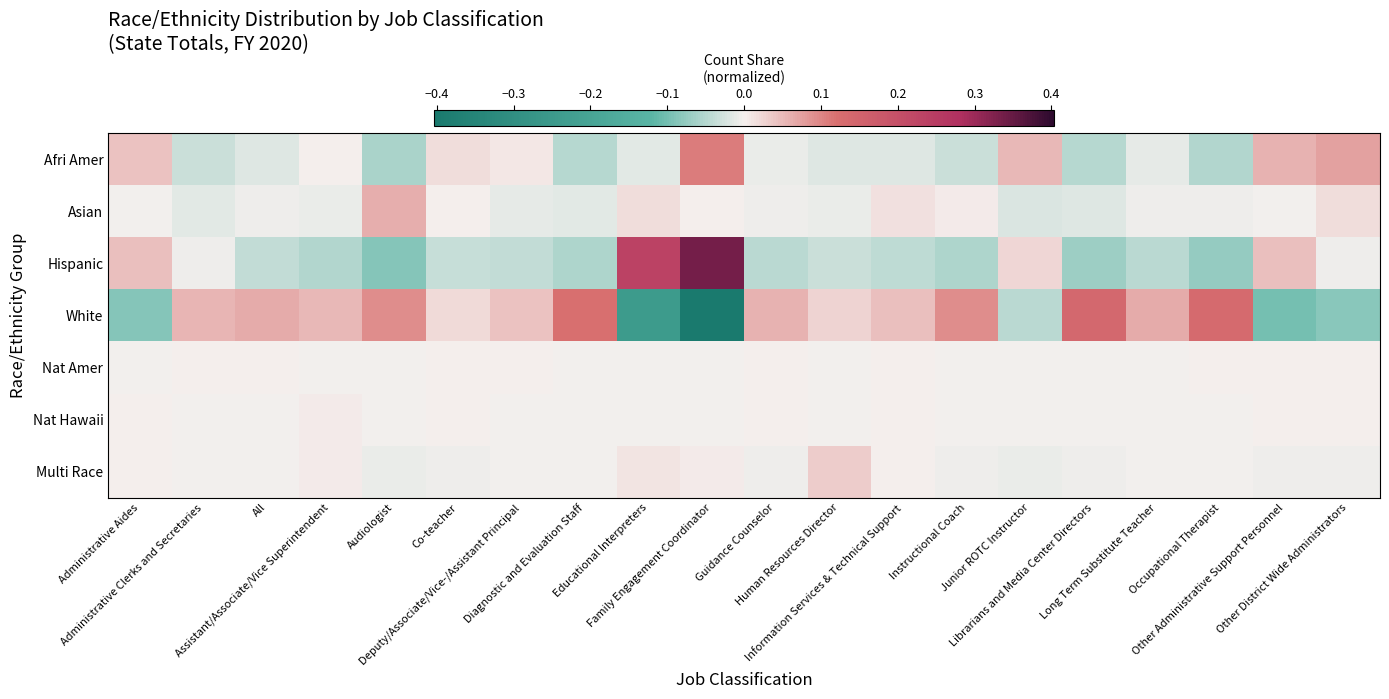

Reading left to right, transcribe all the data shown in this chart.

Afri Amer: Administrative Aides=0.0	Administrative Clerks and Secretaries=-0.0	All=-0.0	Assistant/Associate/Vice Superintendent=0.0	Audiologist=-0.1	Co-teacher=0.0	Deputy/Associate/Vice-/Assistant Principal=0.0	Diagnostic and Evaluation Staff=-0.0	Educational Interpreters=-0.0	Family Engagement Coordinator=0.1	Guidance Counselor=-0.0	Human Resources Director=-0.0	Information Services & Technical Support=-0.0	Instructional Coach=-0.0	Junior ROTC Instructor=0.1	Librarians and Media Center Directors=-0.0	Long Term Substitute Teacher=-0.0	Occupational Therapist=-0.1	Other Administrative Support Personnel=0.1	Other District Wide Administrators=0.1
Asian: Administrative Aides=-0.0	Administrative Clerks and Secretaries=-0.0	All=-0.0	Assistant/Associate/Vice Superintendent=-0.0	Audiologist=0.1	Co-teacher=0.0	Deputy/Associate/Vice-/Assistant Principal=-0.0	Diagnostic and Evaluation Staff=-0.0	Educational Interpreters=0.0	Family Engagement Coordinator=0.0	Guidance Counselor=-0.0	Human Resources Director=-0.0	Information Services & Technical Support=0.0	Instructional Coach=0.0	Junior ROTC Instructor=-0.0	Librarians and Media Center Directors=-0.0	Long Term Substitute Teacher=-0.0	Occupational Therapist=-0.0	Other Administrative Support Personnel=-0.0	Other District Wide Administrators=0.0
Hispanic: Administrative Aides=0.0	Administrative Clerks and Secretaries=-0.0	All=-0.0	Assistant/Associate/Vice Superintendent=-0.1	Audiologist=-0.1	Co-teacher=-0.0	Deputy/Associate/Vice-/Assistant Principal=-0.0	Diagnostic and Evaluation Staff=-0.1	Educational Interpreters=0.2	Family Engagement Coordinator=0.3	Guidance Counselor=-0.0	Human Resources Director=-0.0	Information Services & Technical Support=-0.0	Instructional Coach=-0.1	Junior ROTC Instructor=0.0	Librarians and Media Center Directors=-0.1	Long Term Substitute Teacher=-0.0	Occupational Therapist=-0.1	Other Administrative Support Personnel=0.0	Other District Wide Administrators=-0.0
White: Administrative Aides=-0.1	Administrative Clerks and Secretaries=0.1	All=0.1	Assistant/Associate/Vice Superintendent=0.1	Audiologist=0.1	Co-teacher=0.0	Deputy/Associate/Vice-/Assistant Principal=0.0	Diagnostic and Evaluation Staff=0.1	Educational Interpreters=-0.2	Family Engagement Coordinator=-0.4	Guidance Counselor=0.1	Human Resources Director=0.0	Information Services & Technical Support=0.0	Instructional Coach=0.1	Junior ROTC Instructor=-0.0	Librarians and Media Center Directors=0.1	Long Term Substitute Teacher=0.1	Occupational Therapist=0.1	Other Administrative Support Personnel=-0.1	Other District Wide Administrators=-0.1
Nat Amer: Administrative Aides=-0.0	Administrative Clerks and Secretaries=0.0	All=0.0	Assistant/Associate/Vice Superintendent=-0.0	Audiologist=-0.0	Co-teacher=0.0	Deputy/Associate/Vice-/Assistant Principal=0.0	Diagnostic and Evaluation Staff=-0.0	Educational Interpreters=-0.0	Family Engagement Coordinator=-0.0	Guidance Counselor=0.0	Human Resources Director=-0.0	Information Services & Technical Support=0.0	Instructional Coach=-0.0	Junior ROTC Instructor=-0.0	Librarians and Media Center Directors=-0.0	Long Term Substitute Teacher=-0.0	Occupational Therapist=0.0	Other Administrative Support Personnel=0.0	Other District Wide Administrators=0.0
Nat Hawaii: Administrative Aides=0.0	Administrative Clerks and Secretaries=-0.0	All=-0.0	Assistant/Associate/Vice Superintendent=0.0	Audiologist=-0.0	Co-teacher=0.0	Deputy/Associate/Vice-/Assistant Principal=-0.0	Diagnostic and Evaluation Staff=-0.0	Educational Interpreters=-0.0	Family Engagement Coordinator=-0.0	Guidance Counselor=0.0	Human Resources Director=-0.0	Information Services & Technical Support=0.0	Instructional Coach=-0.0	Junior ROTC Instructor=-0.0	Librarians and Media Center Directors=-0.0	Long Term Substitute Teacher=-0.0	Occupational Therapist=-0.0	Other Administrative Support Personnel=0.0	Other District Wide Administrators=0.0
Multi Race: Administrative Aides=0.0	Administrative Clerks and Secretaries=-0.0	All=-0.0	Assistant/Associate/Vice Superintendent=0.0	Audiologist=-0.0	Co-teacher=-0.0	Deputy/Associate/Vice-/Assistant Principal=-0.0	Diagnostic and Evaluation Staff=-0.0	Educational Interpreters=0.0	Family Engagement Coordinator=0.0	Guidance Counselor=-0.0	Human Resources Director=0.0	Information Services & Technical Support=0.0	Instructional Coach=-0.0	Junior ROTC Instructor=-0.0	Librarians and Media Center Directors=-0.0	Long Term Substitute Teacher=-0.0	Occupational Therapist=-0.0	Other Administrative Support Personnel=-0.0	Other District Wide Administrators=-0.0